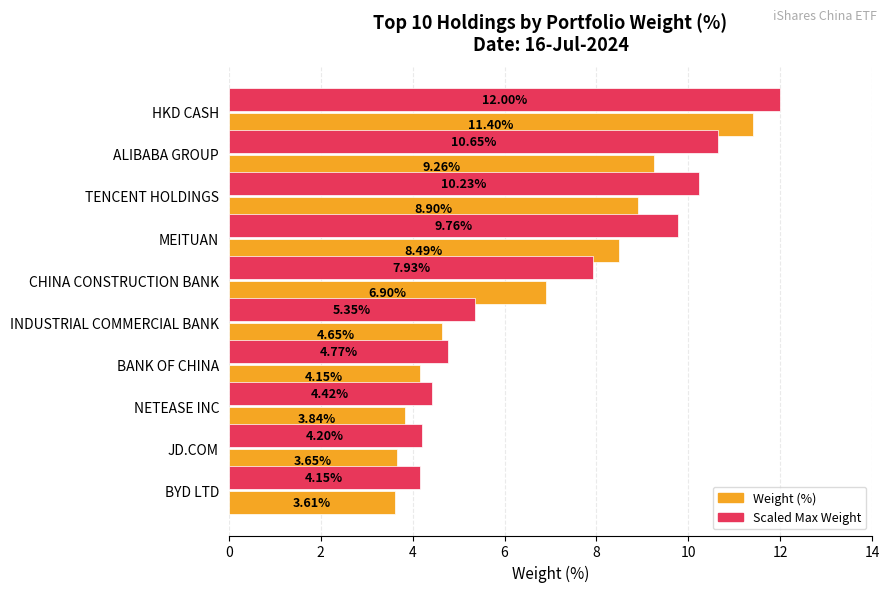

At which category is the sum across all series the highest?

HKD CASH